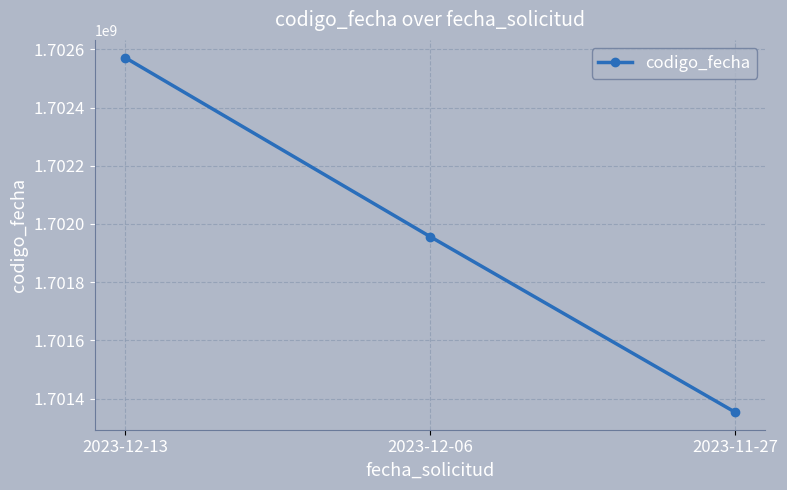

Where does the data first go above 1701956911?

2023-12-13